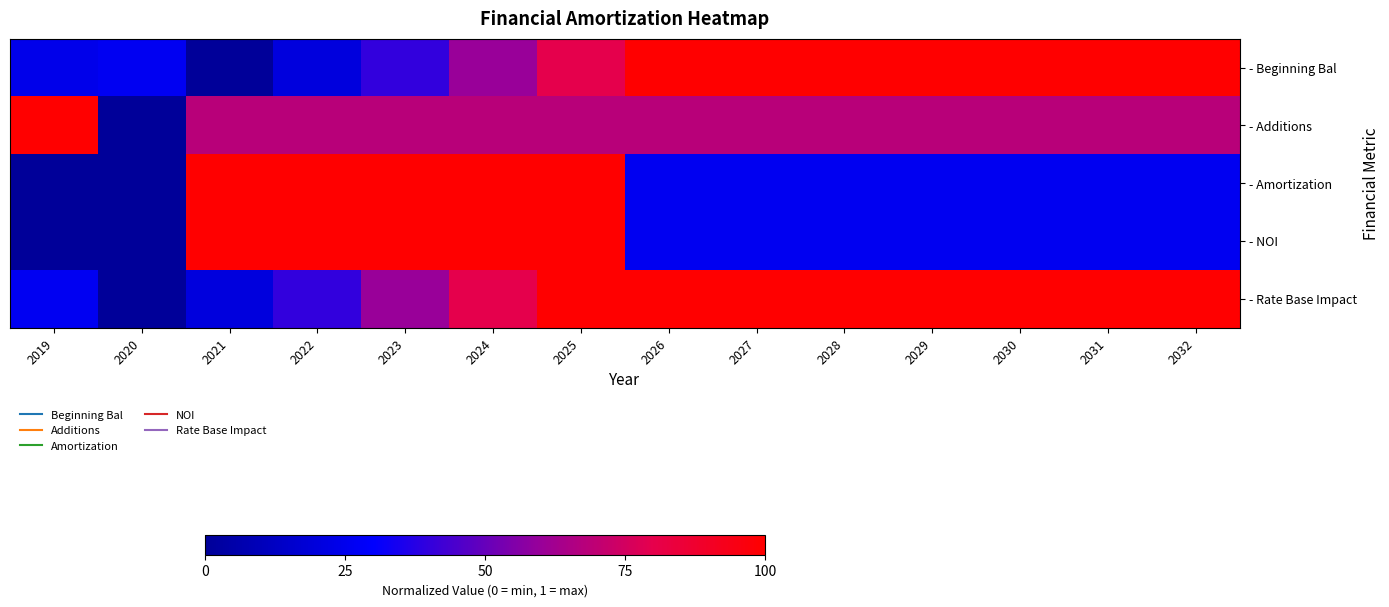

What is the total value across all series at 2028?

3.2